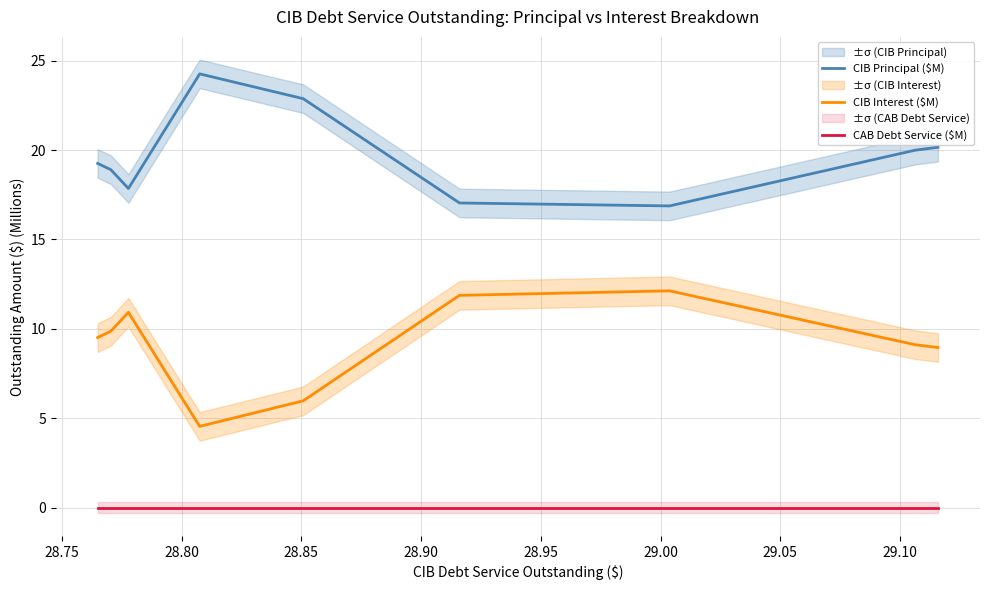

Which series changed the most between 28.95 and 29.10?

CIB Principal ($M)